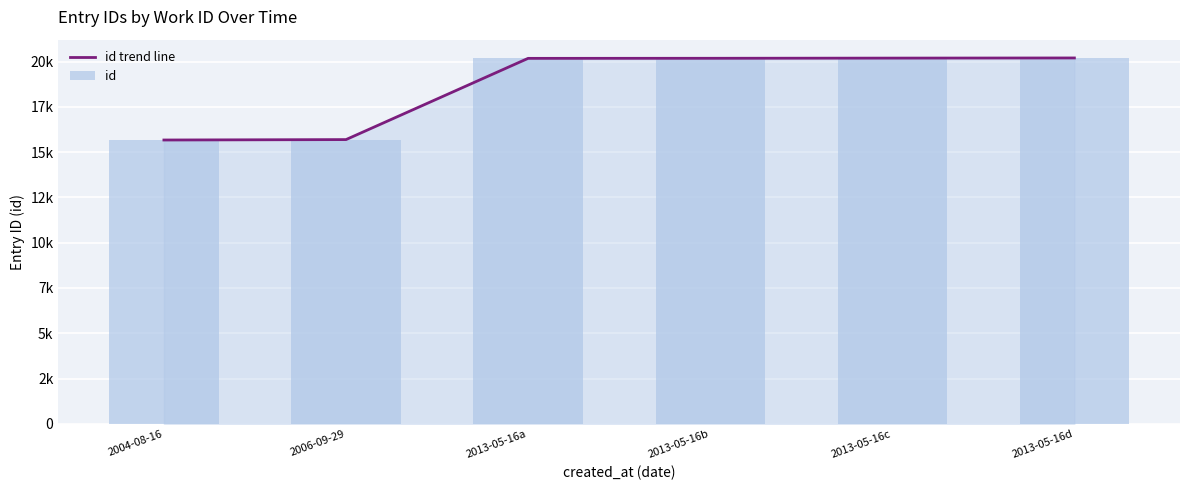

Is the value of id trend line at 2013-05-16d greater than the value of id at 2004-08-16?

Yes